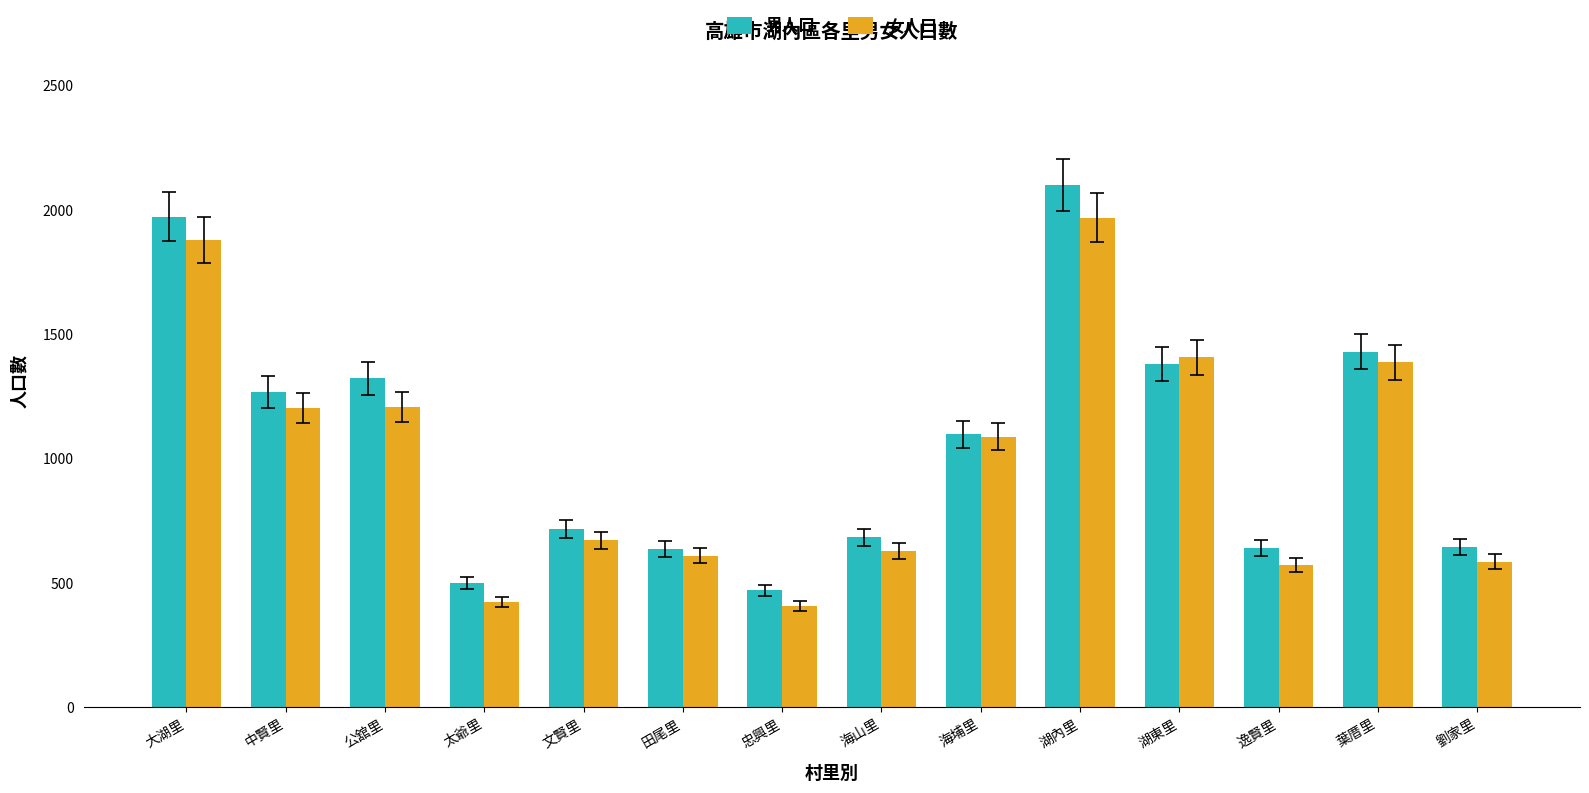

How many groups of bars are there?

14